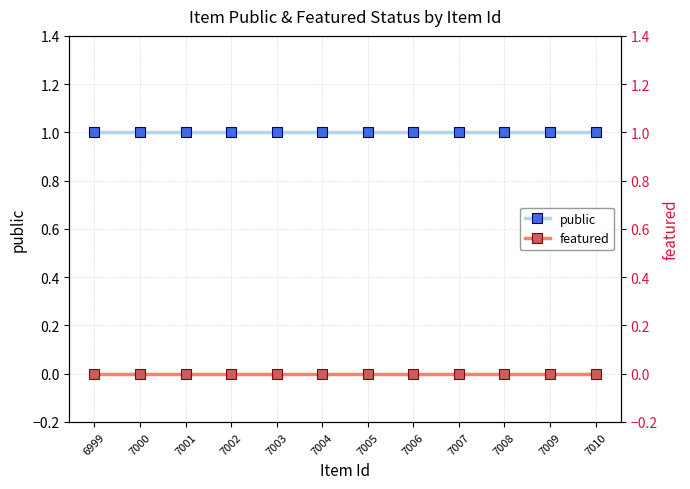

At how many categories does at least one series exceed 0?

12